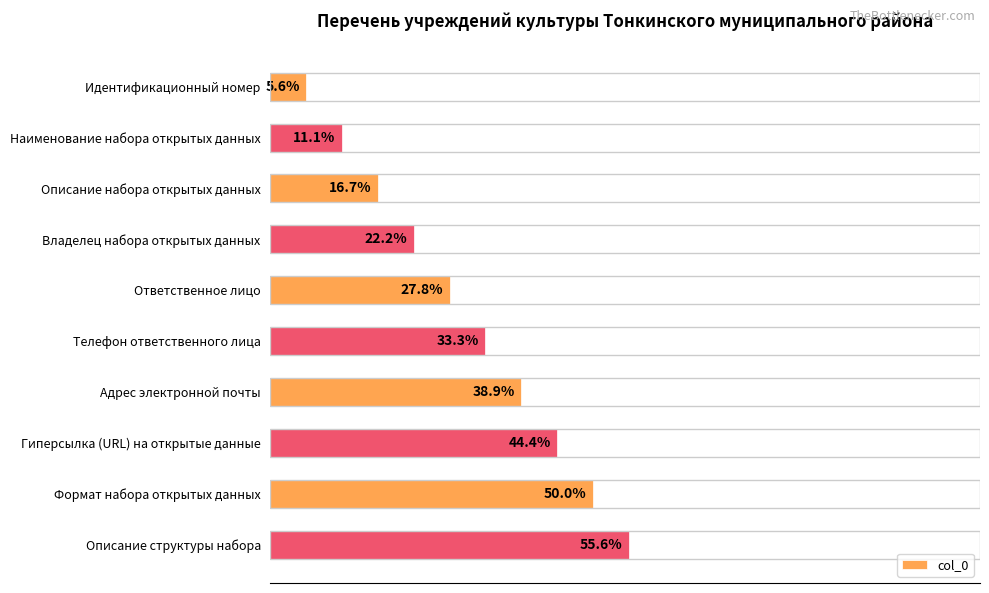

What is the label of the 4th bar from the bottom?

Адрес электронной почты